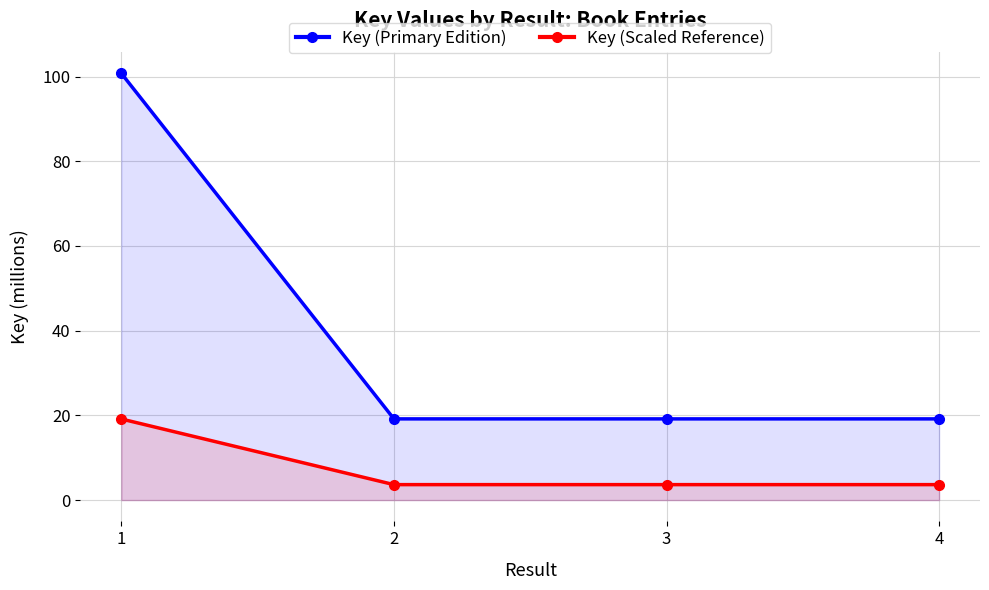

Which category has the lowest value in the Key (Primary Edition) series?

4